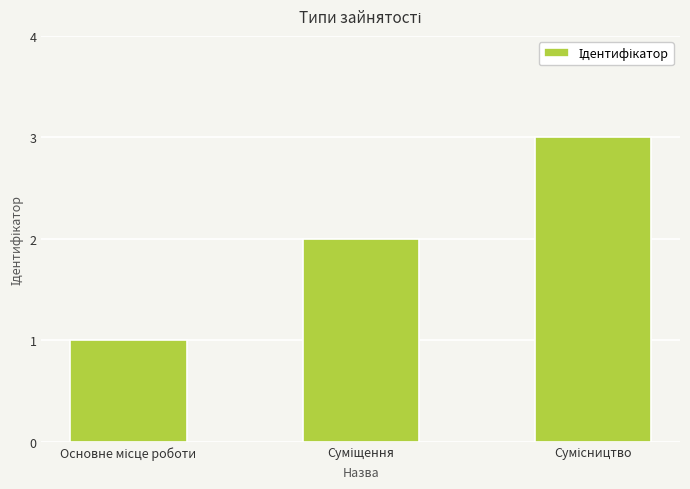

How many categories are shown in the chart?

3